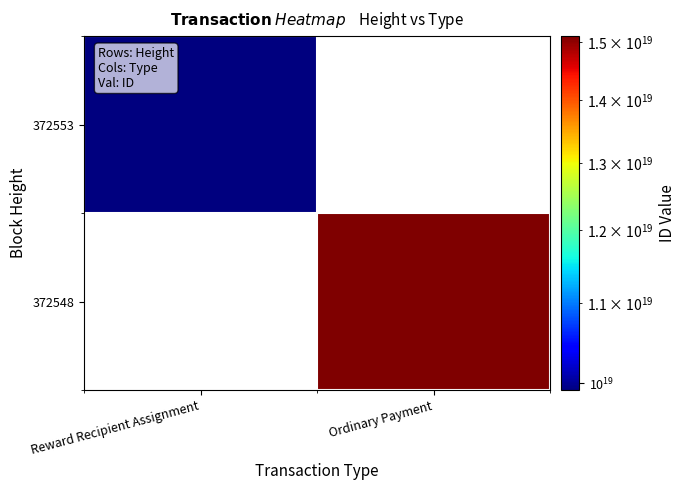

What is the smallest value displayed?

9918736162607749120.0